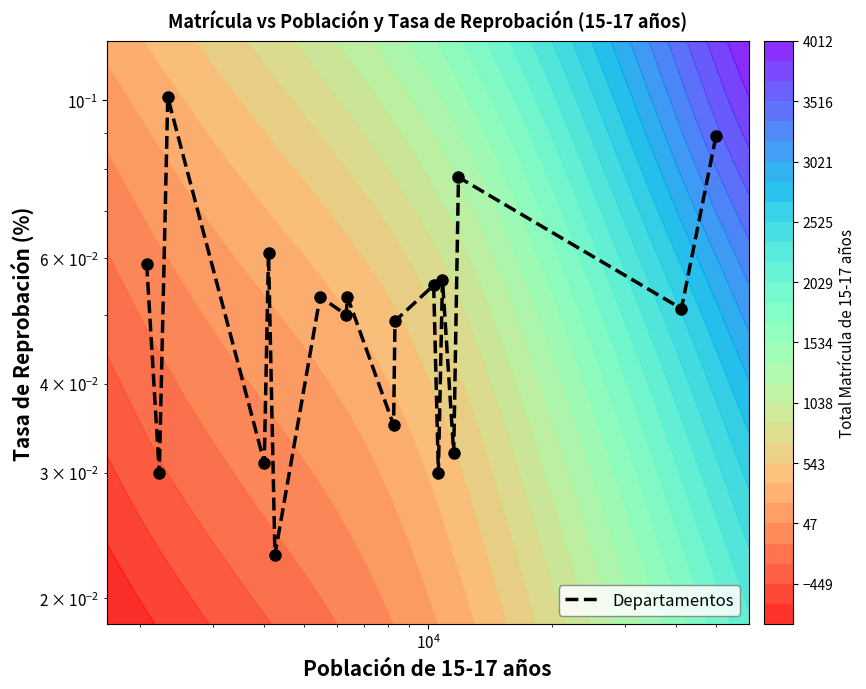

Is it true that the value at 13 is 0.0?

False